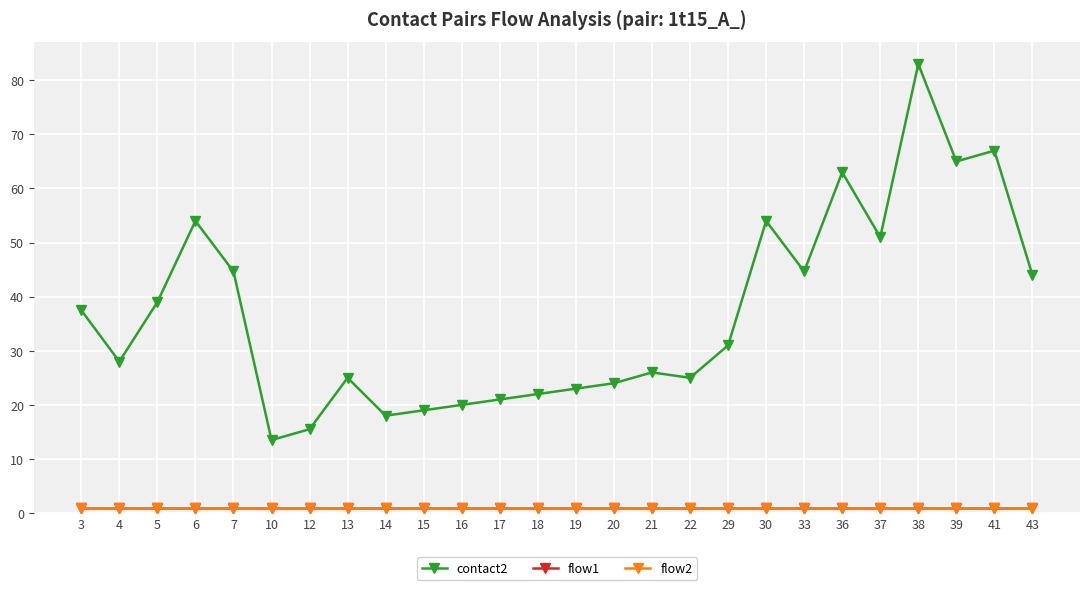

Which series has the largest range (max minus min)?

contact2